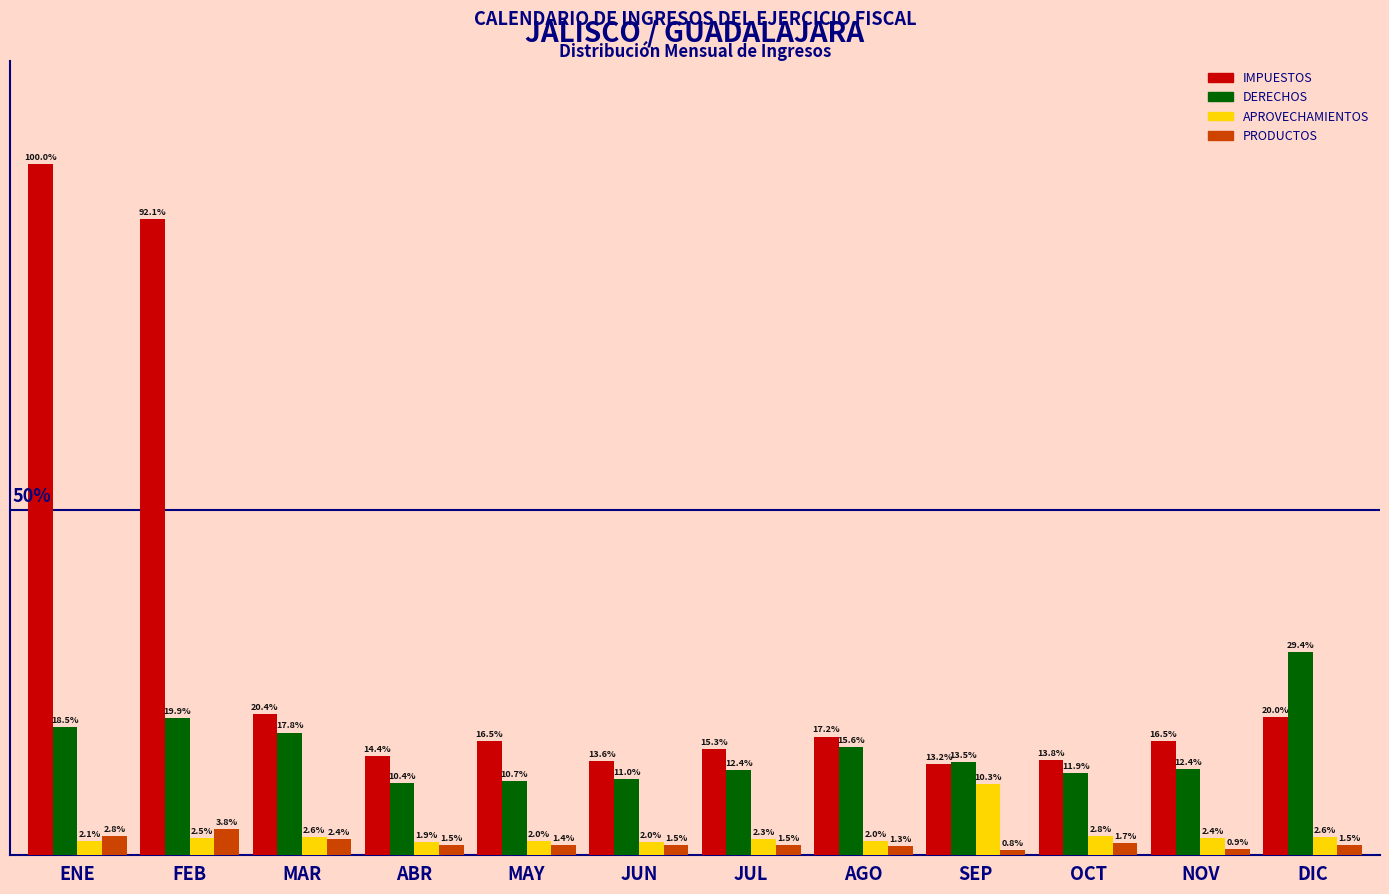

Which label corresponds to the largest value in the chart?

ENE